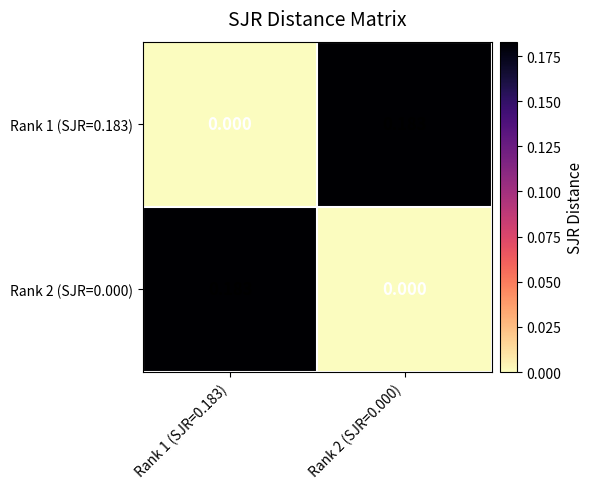

Is the value of Rank 2 (SJR=0.000) at Rank 1 (SJR=0.183) greater than the value of Rank 1 (SJR=0.183) at Rank 1 (SJR=0.183)?

Yes